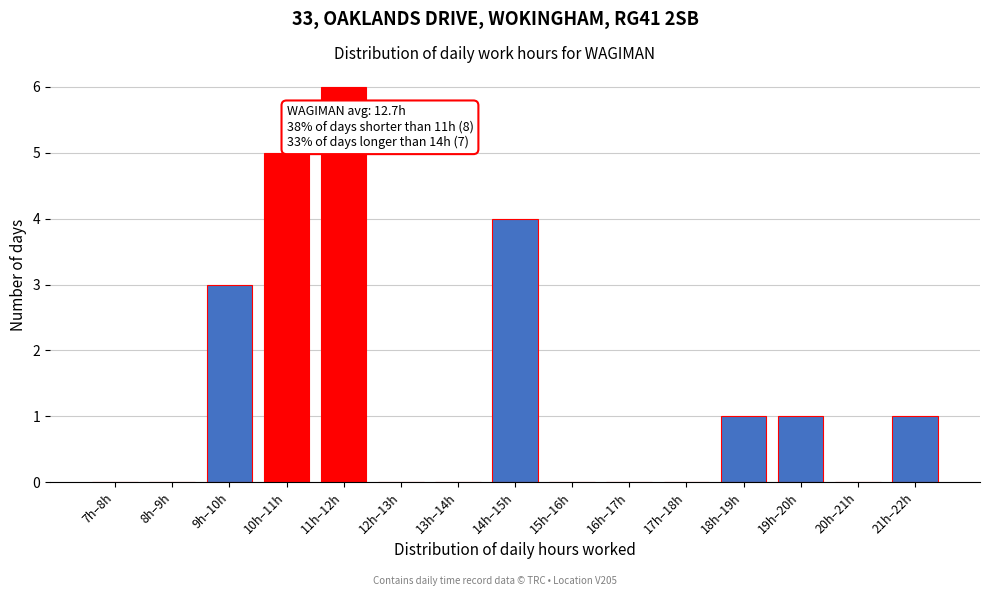

Reading left to right, list all the values displayed in this chart.

7h–8h=0	8h–9h=0	9h–10h=3	10h–11h=5	11h–12h=6	12h–13h=0	13h–14h=0	14h–15h=4	15h–16h=0	16h–17h=0	17h–18h=0	18h–19h=1	19h–20h=1	20h–21h=0	21h–22h=1